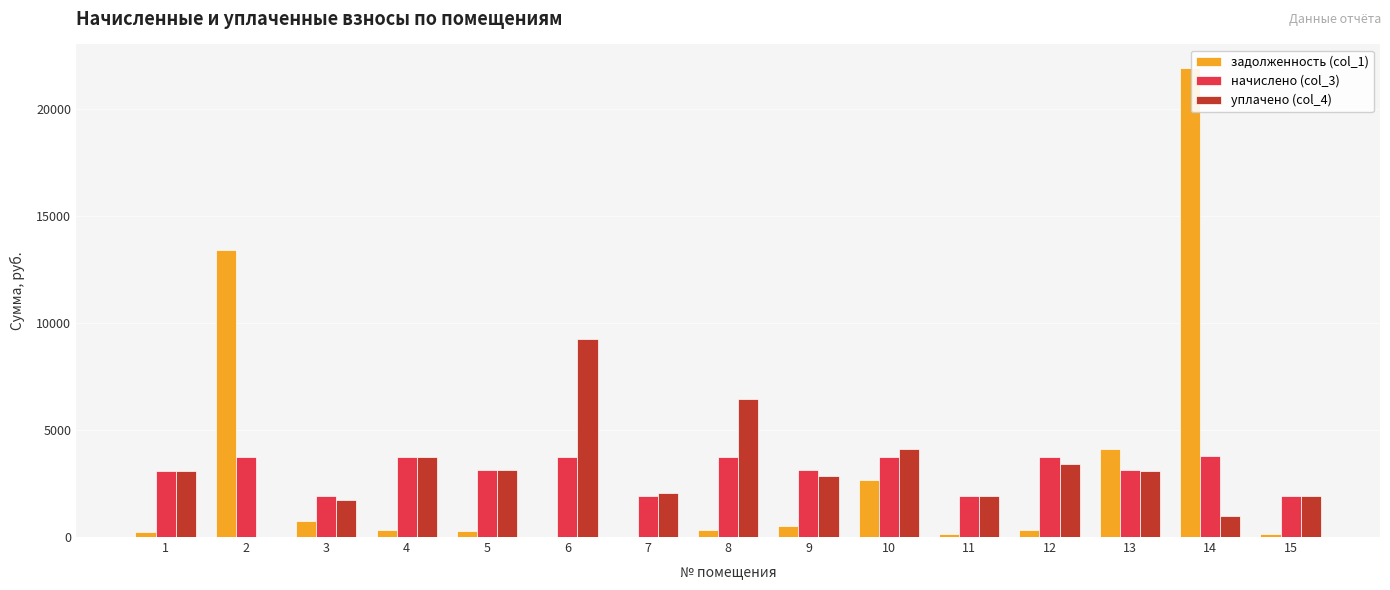

Which series has the largest range (max minus min)?

задолженность (col_1)